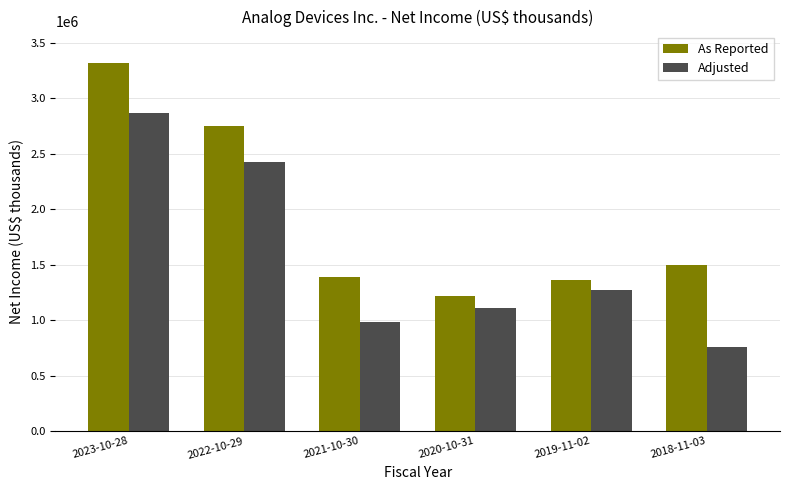

Reading right to left, transcribe all the data shown in this chart.

As Reported: 1495432	1363011	1220761	1390422	2748561	3314579
Adjusted: 758673	1271758	1106813	983500	2421806	2861633